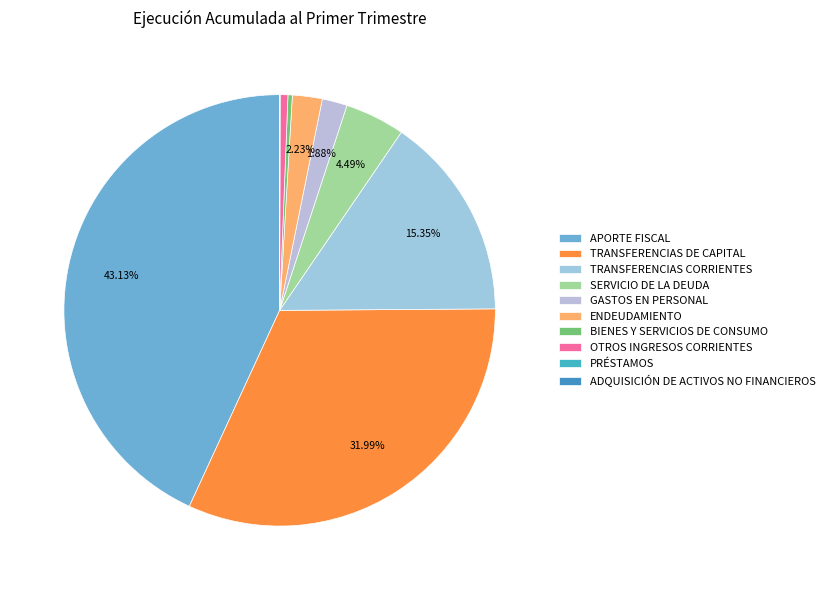

Does ADQUISICIÓN DE ACTIVOS NO FINANCIEROS represent more than half of the total?

No